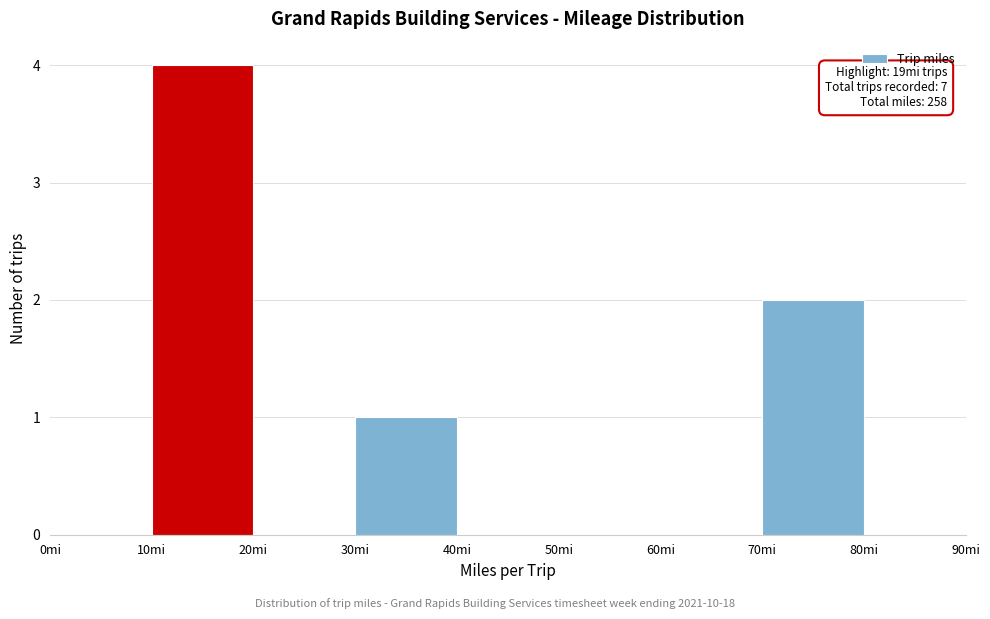

Over which range of the x-axis is the bar tallest?

10 to 20